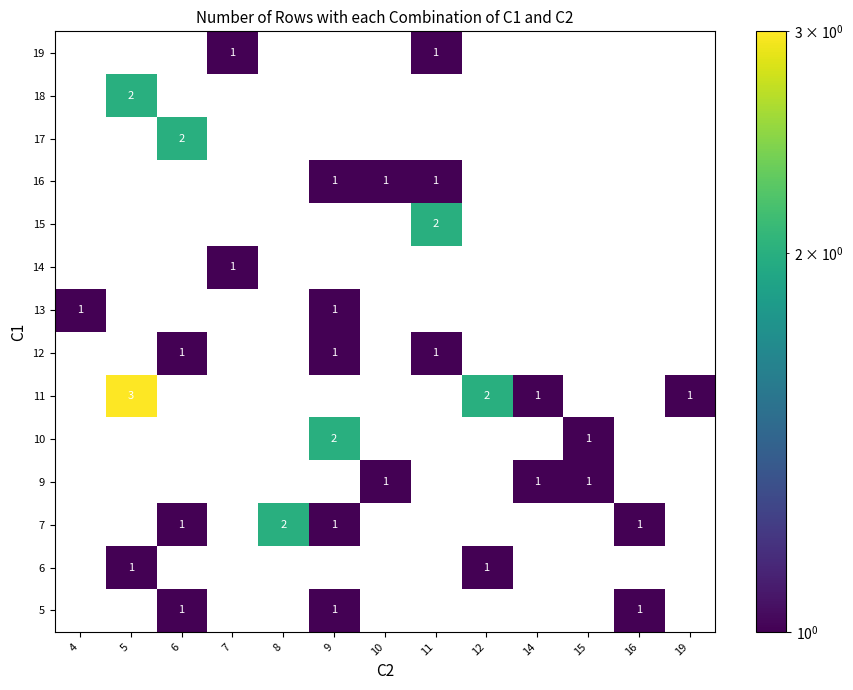

The 12 series shows 1 at 11. True or false?

True